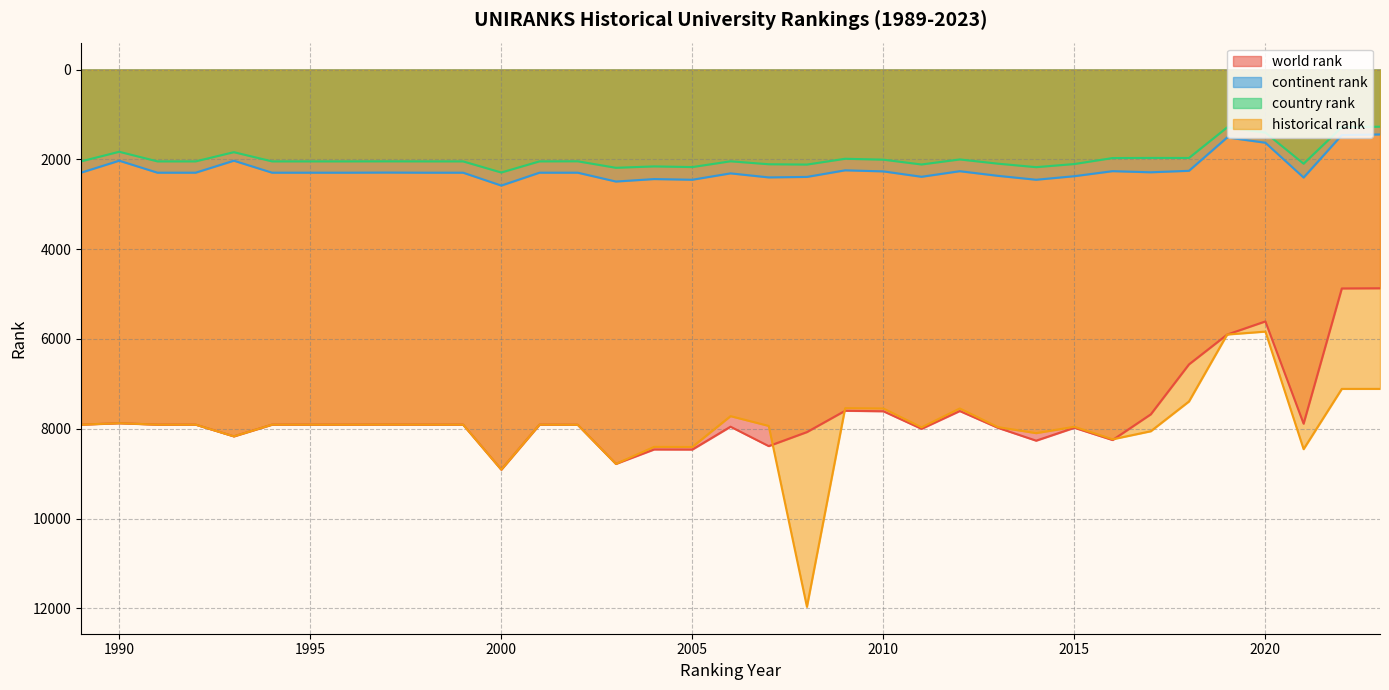

Reading left to right, what are all the values shown in this chart?

world rank: 7909.0	7877.0	7909.0	7909.0	8170.0	7909.0	7909.0	7909.0	7907.0	7909.0	7909.0	8911.0	7909.0	7912.0	8783.0	8462.0	8464.0	7955.0	8387.0	8075.0	7600.0	7611.0	8002.0	7606.0	7980.0	8266.0	7979.0	8252.0	7680.0	6567.0	5903.0	5610.0	7888.0	4876.0	4872.0
continent rank: 2298.0	2031.0	2298.0	2298.0	2031.0	2298.0	2298.0	2298.0	2295.0	2298.0	2298.0	2585.0	2298.0	2298.0	2495.0	2440.0	2455.0	2313.0	2403.0	2392.0	2245.0	2269.0	2389.0	2265.0	2368.0	2455.0	2376.0	2264.0	2289.0	2256.0	1513.0	1631.0	2406.0	1461.0	1446.0
country rank: 2046.0	1832.0	2046.0	2046.0	1841.0	2046.0	2046.0	2046.0	2045.0	2046.0	2046.0	2294.0	2046.0	2044.0	2189.0	2158.0	2173.0	2044.0	2110.0	2117.0	1988.0	2008.0	2115.0	2003.0	2097.0	2175.0	2105.0	1972.0	1969.0	1970.0	1289.0	1406.0	2098.0	1285.0	1274.0
historical rank: 7909.0	7877.0	7909.0	7909.0	8170.0	7909.0	7909.0	7909.0	7907.0	7909.0	7909.0	8911.0	7909.0	7912.0	8783.0	8404.0	8406.5	7719.5	7937.5	11967.0	7542.5	7549.0	7969.5	7548.5	7964.0	8098.0	7956.0	8235.0	8056.0	7392.5	5901.0	5837.0	8455.0	7113.0	7112.5